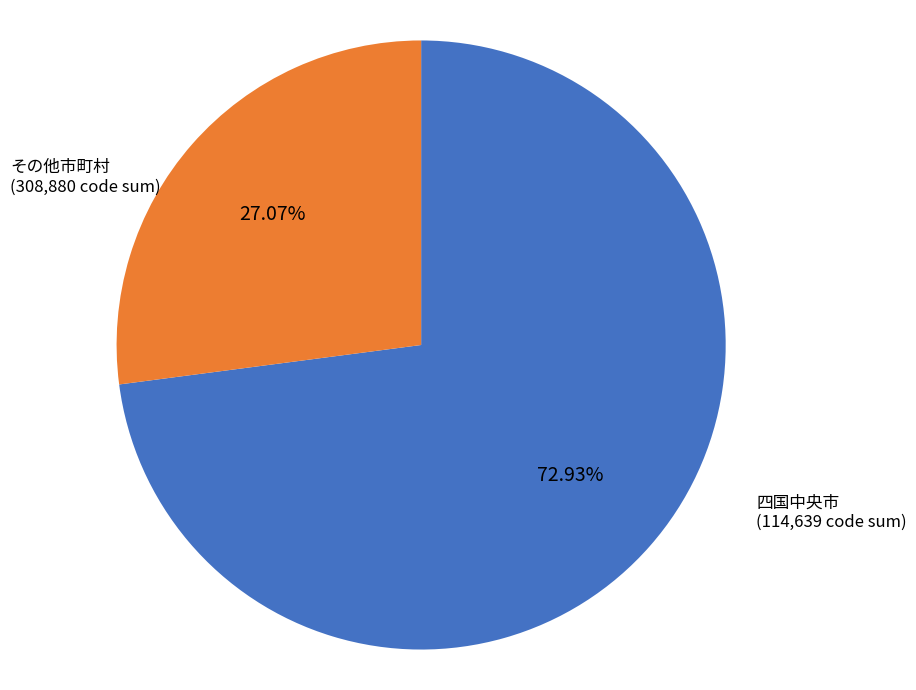

Does any single category account for the majority?

Yes